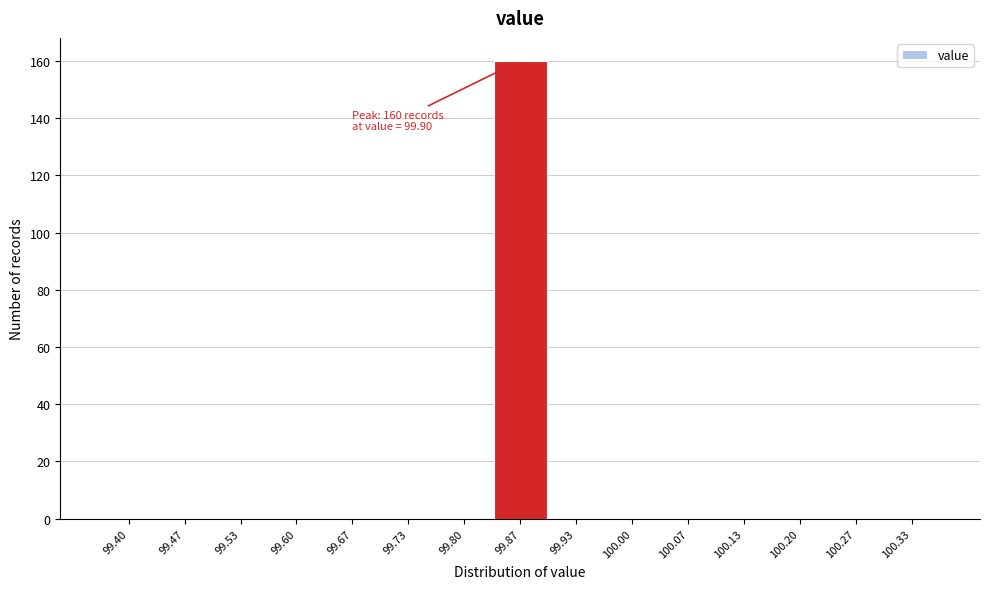

Reading left to right, transcribe all the data shown in this chart.

99.40=0	99.47=0	99.53=0	99.60=0	99.67=0	99.73=0	99.80=0	99.87=160	99.93=0	100.00=0	100.07=0	100.13=0	100.20=0	100.27=0	100.33=0